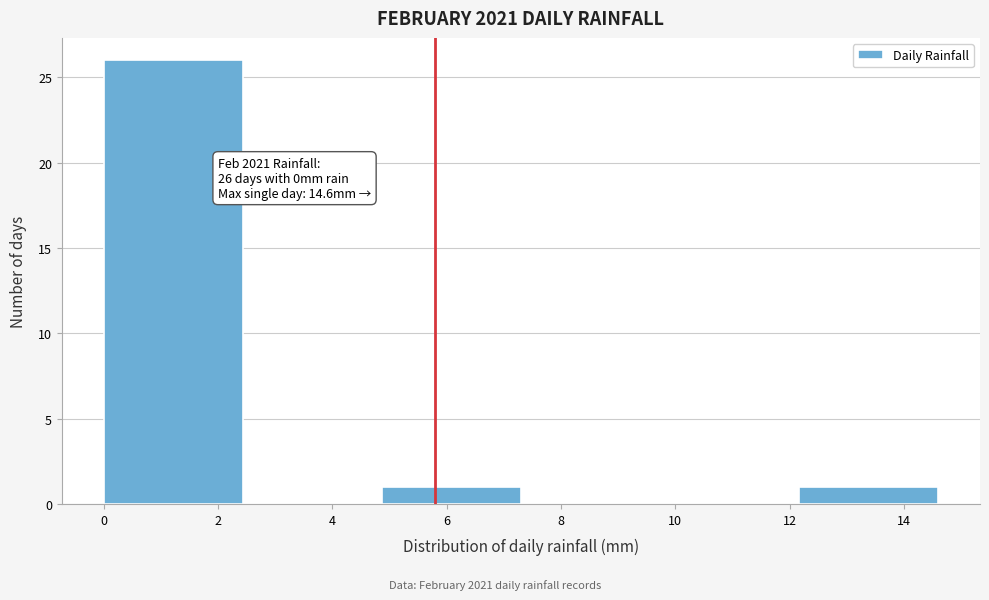

Over which range of the x-axis is the bar tallest?

0.0 to 2.4